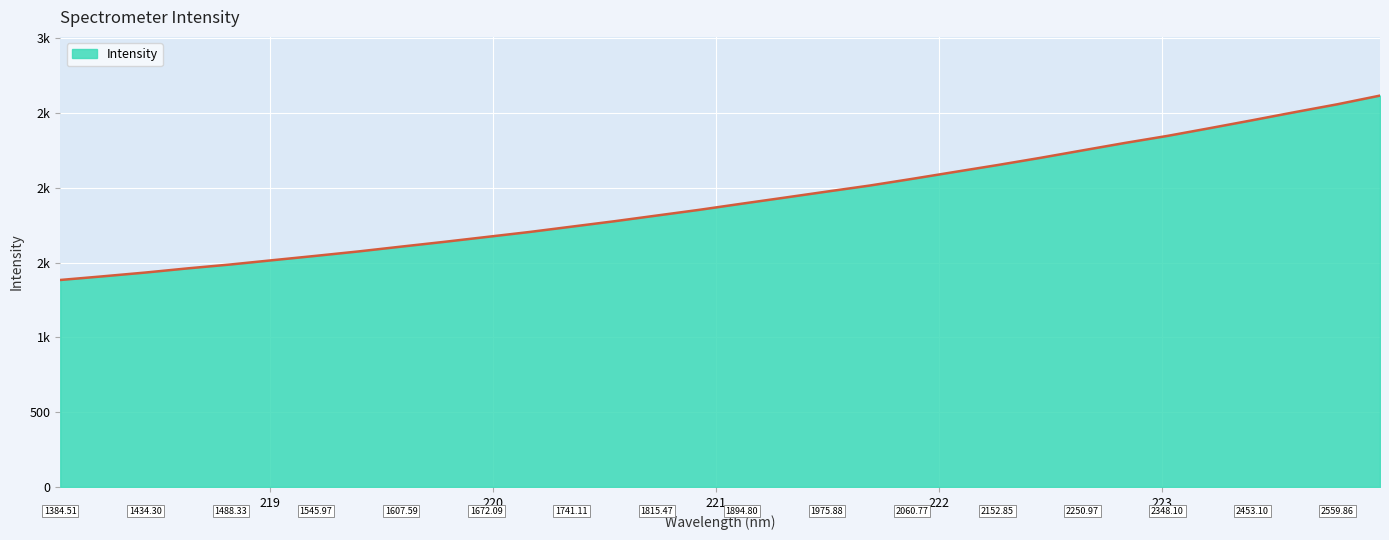

True or false: the data has more than 2 interior local peaks.

False